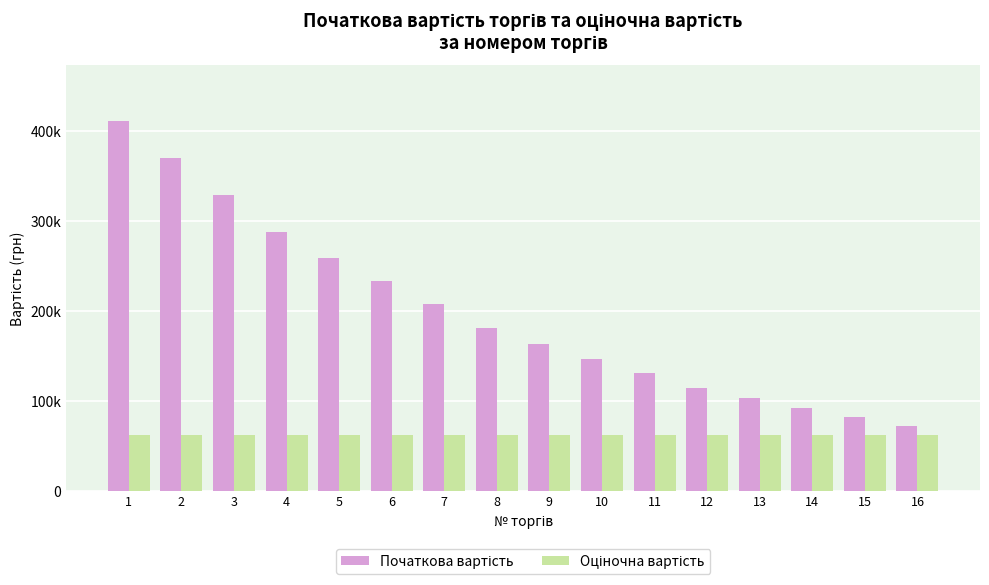

Reading left to right, transcribe all the data shown in this chart.

Початкова вартість: 1=411858.0	2=370672.2	3=329486.4	4=288300.6	5=259470.5	6=233523.5	7=207576.4	8=181629.4	9=163466.5	10=147119.8	11=130773.2	12=114426.5	13=102983.9	14=92685.5	15=82387.1	16=72088.7
Оціночна вартість: 1=62605.0	2=62605.0	3=62605.0	4=62605.0	5=62605.0	6=62605.0	7=62605.0	8=62605.0	9=62605.0	10=62605.0	11=62605.0	12=62605.0	13=62605.0	14=62605.0	15=62605.0	16=62605.0